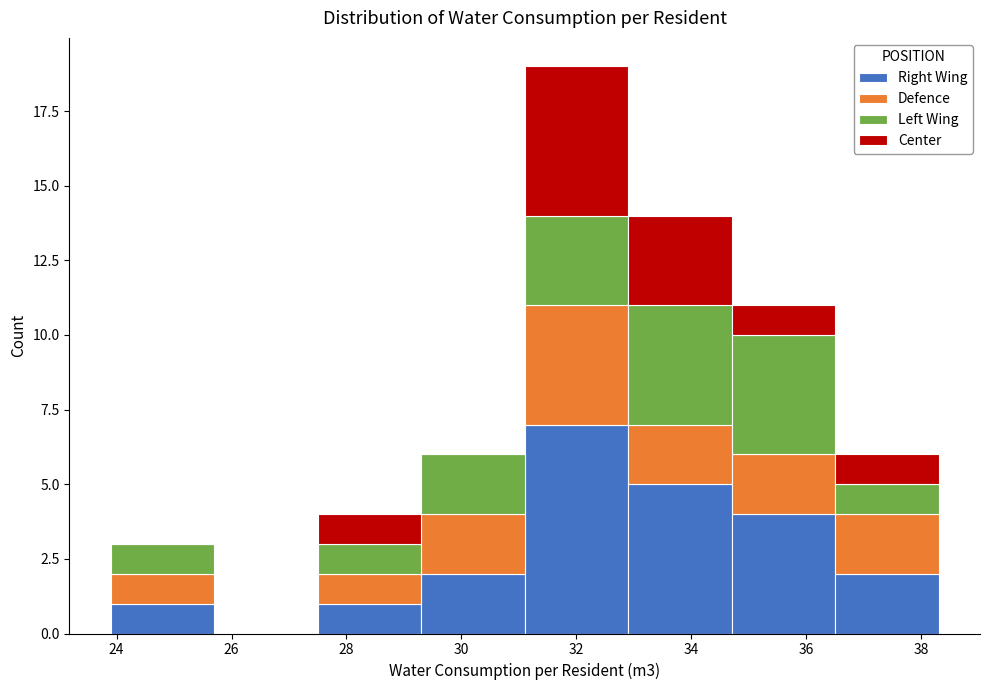

What is the total height of the stacked bar covering 27.5 to 29.3 on the x-axis? Neither the bar edges nor the heights are printed on the chart, so give them approximately, as read against the axes.

4